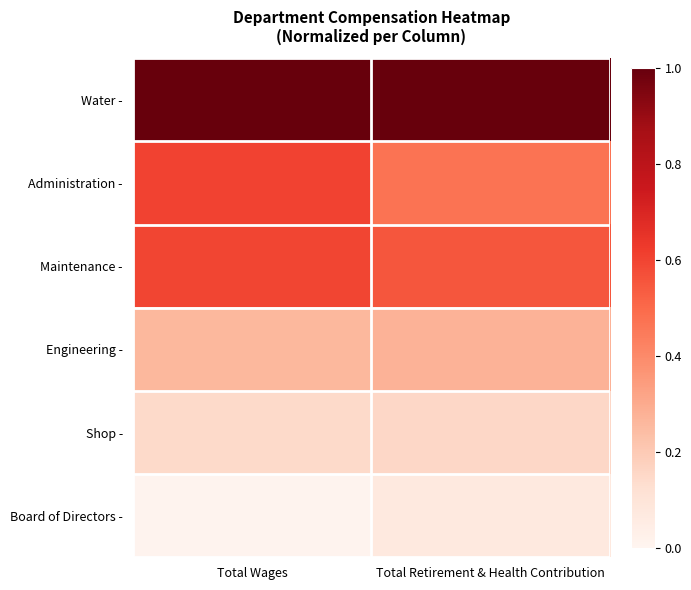

Reading left to right, extract all data points from this chart.

Water -: Total Wages=1.0	Total Retirement & Health Contribution=1.0
Administration -: Total Wages=0.6	Total Retirement & Health Contribution=0.5
Maintenance -: Total Wages=0.6	Total Retirement & Health Contribution=0.6
Engineering -: Total Wages=0.3	Total Retirement & Health Contribution=0.3
Shop -: Total Wages=0.1	Total Retirement & Health Contribution=0.2
Board of Directors -: Total Wages=0.0	Total Retirement & Health Contribution=0.1